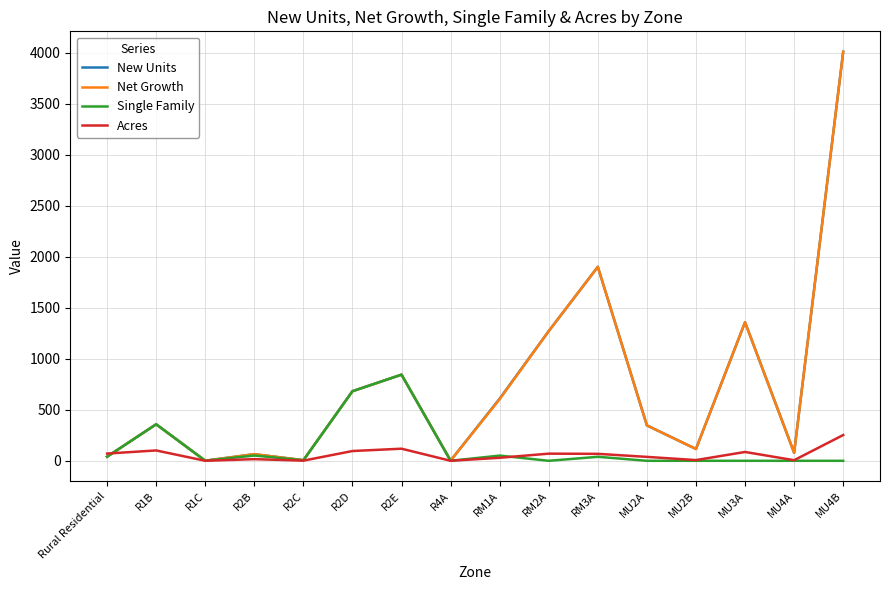

Where is Net Growth nearest to the value 2004?

RM3A